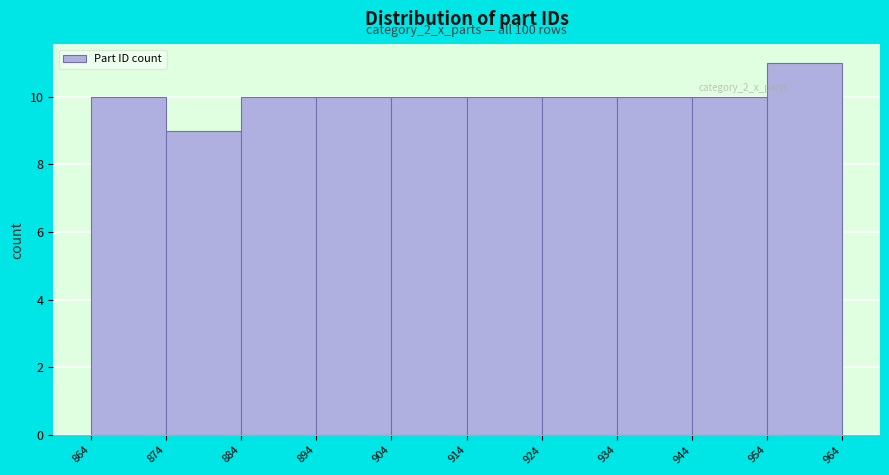

Which range on the x-axis has the tallest bar?

954 to 964